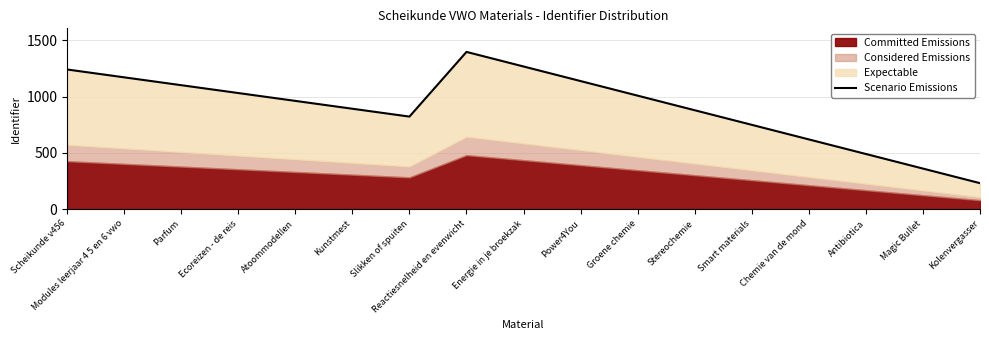

Reading left to right, extract all data points from this chart.

1241.7	1171.9	1102.1	1032.2	962.4	892.5	822.7	1398.1	1268.3	1138.6	1008.9	879.2	749.5	619.8	490.0	360.3	230.6